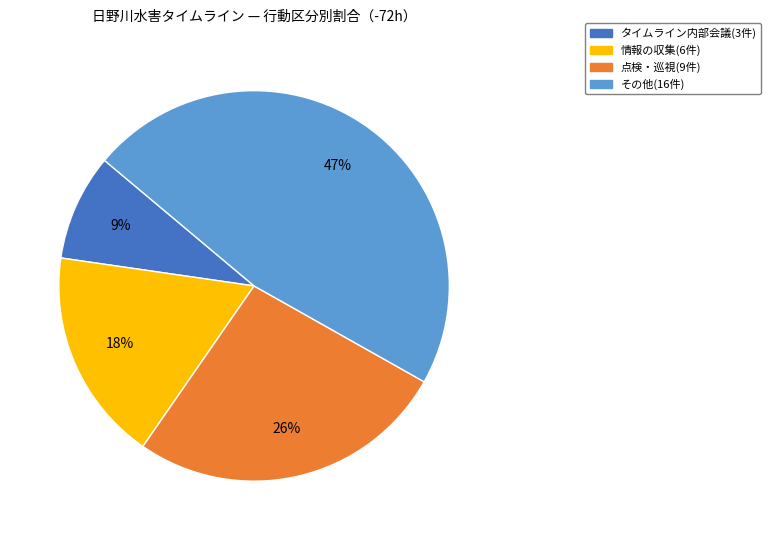

Does any single category account for the majority?

No